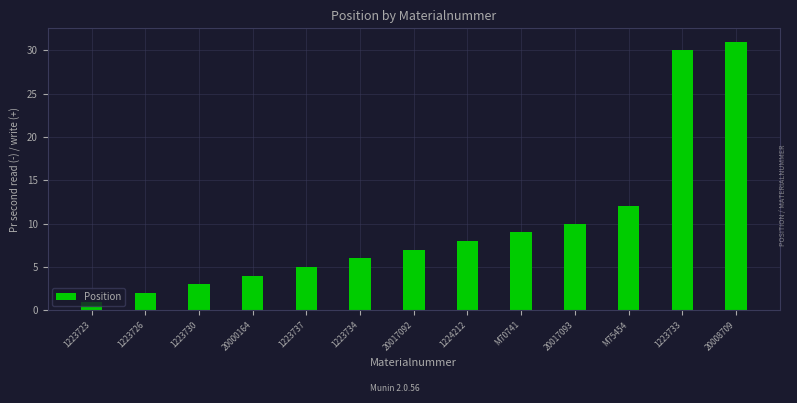

What is the difference between the maximum and minimum values?

30